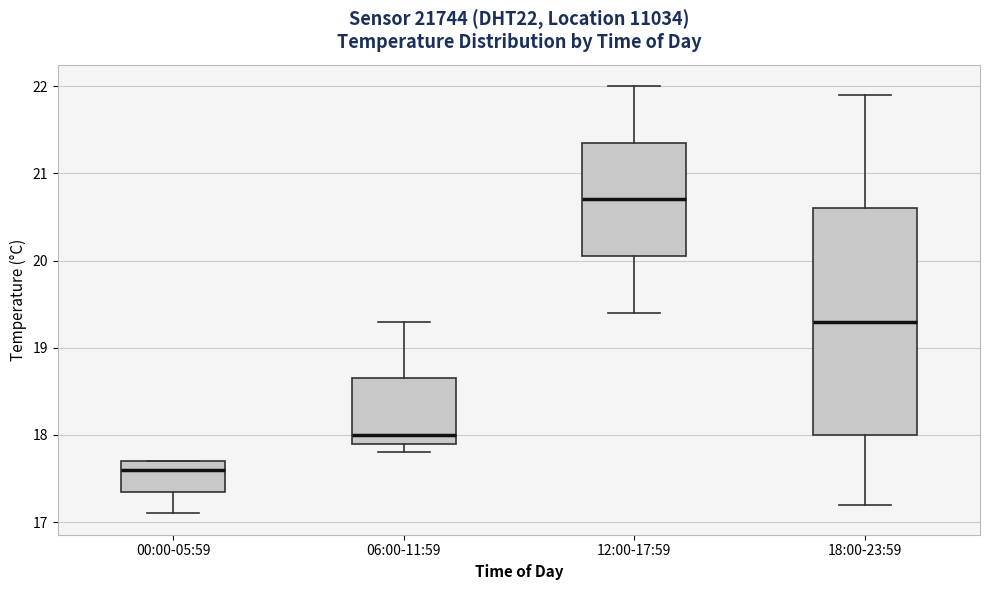

Which box has the lowest median line?

00:00-05:59